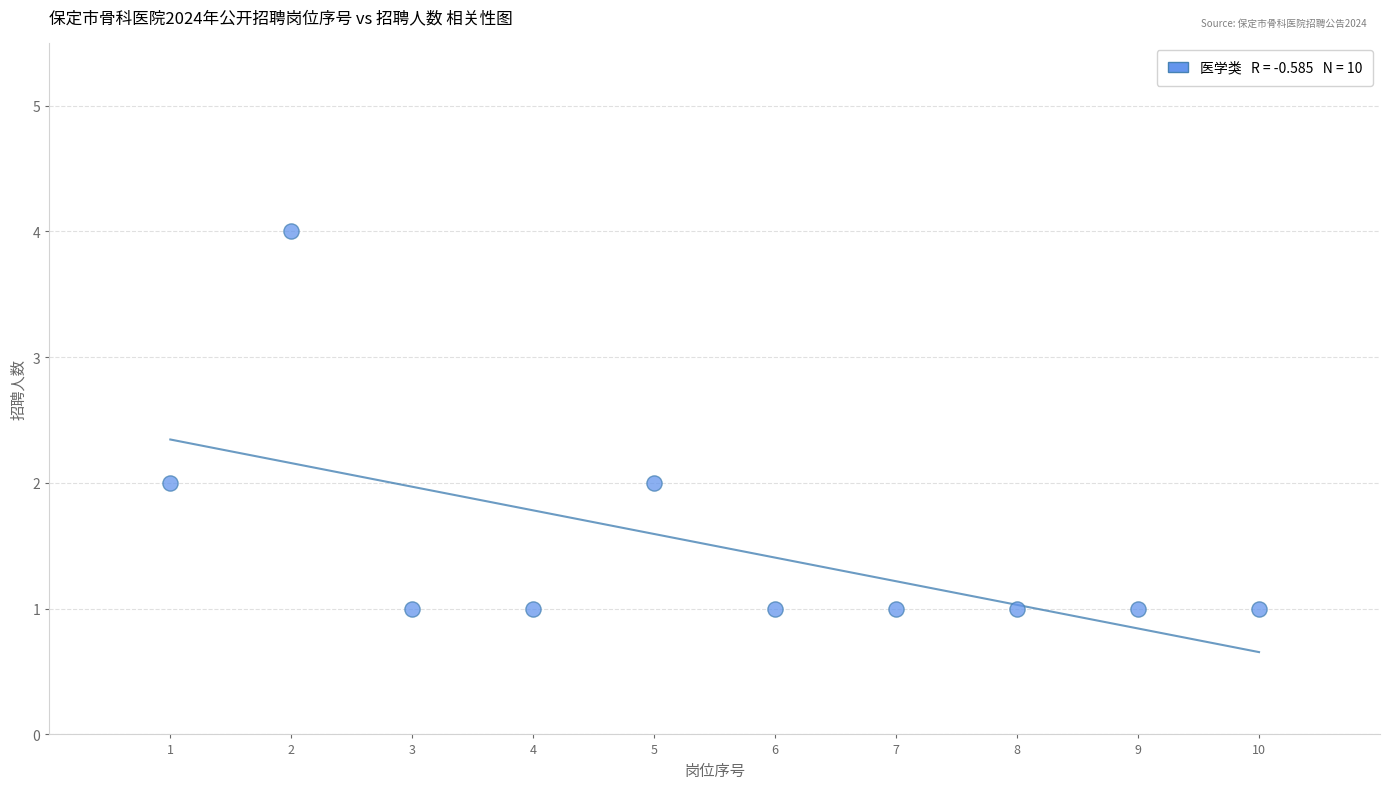

What is the range of X values (max minus min)?

9